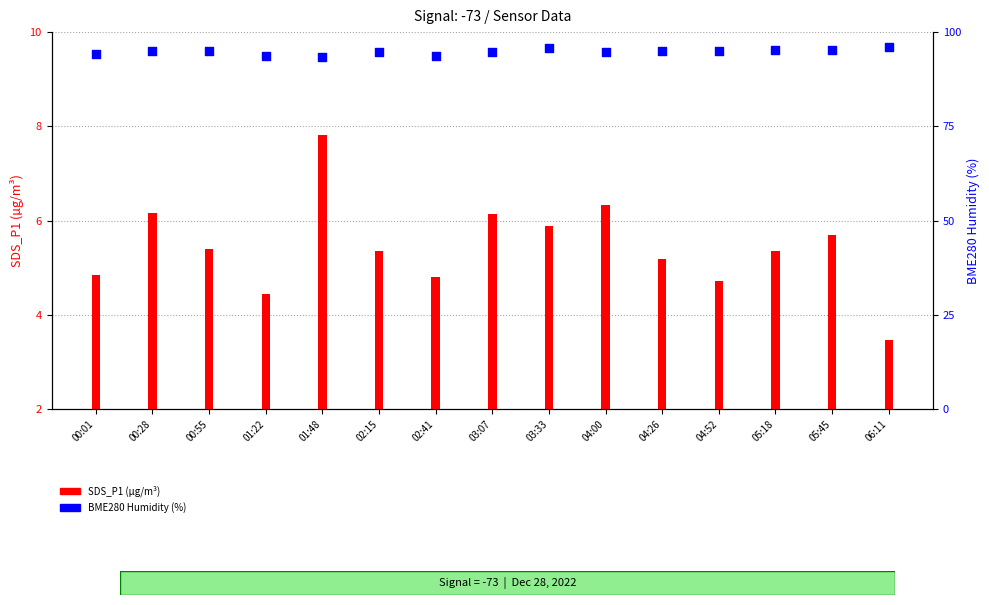

At which category is the sum across all series the highest?

03:33